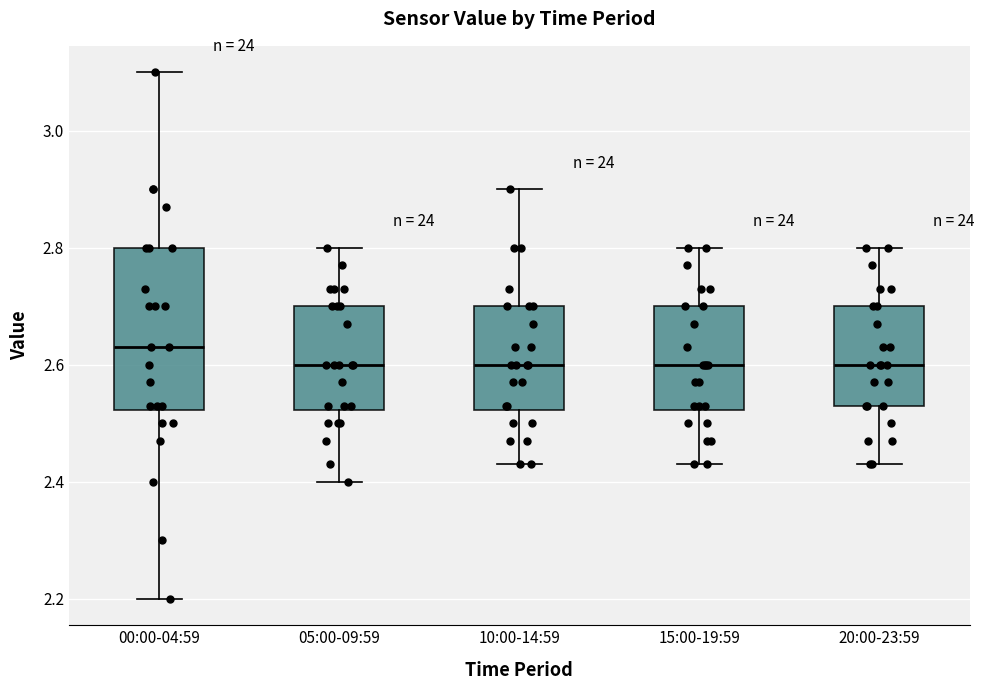

Where does the upper whisker of the box for 05:00-09:59 end on the y-axis? The values are not printed on the chart, so give them approximately, as read against the axis.

2.80